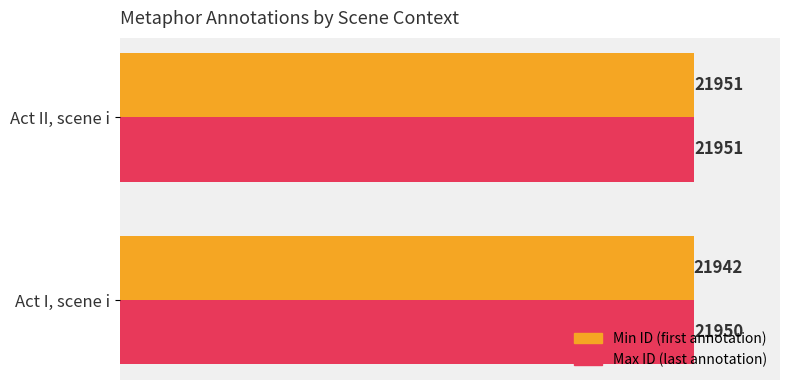

At which category is the sum across all series the highest?

Act II, scene i